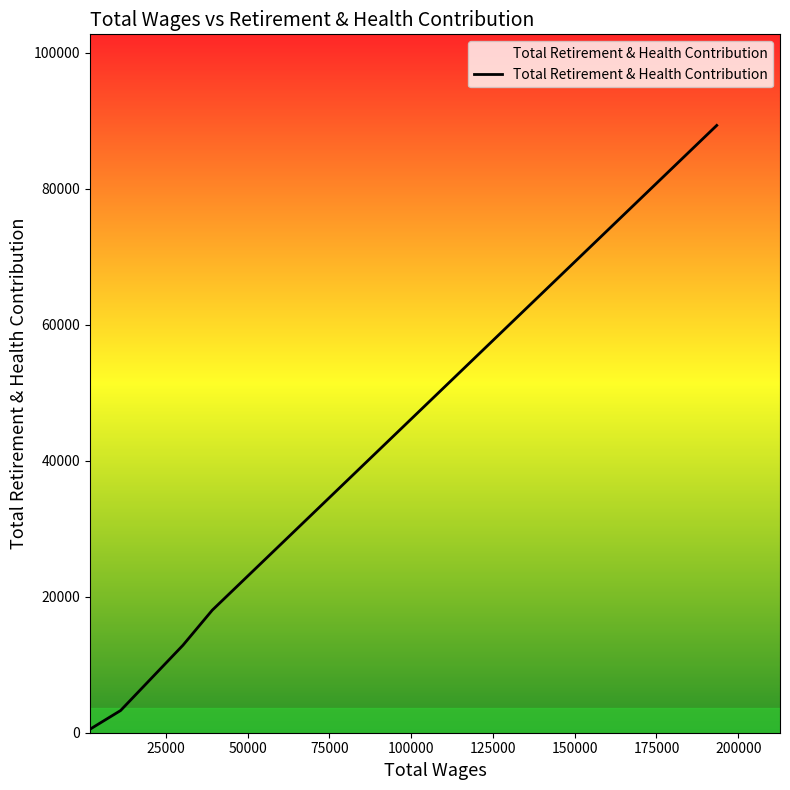

What is the sum of all values?

124022